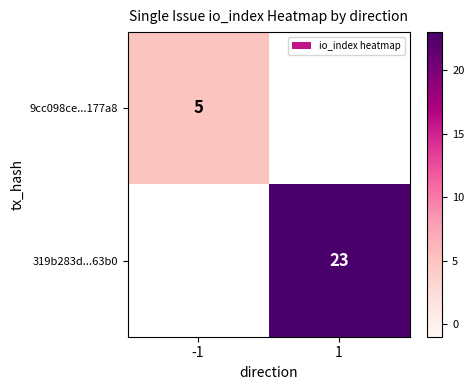

True or false: 319b283d...63b0 has a value of 23 at 1.

True